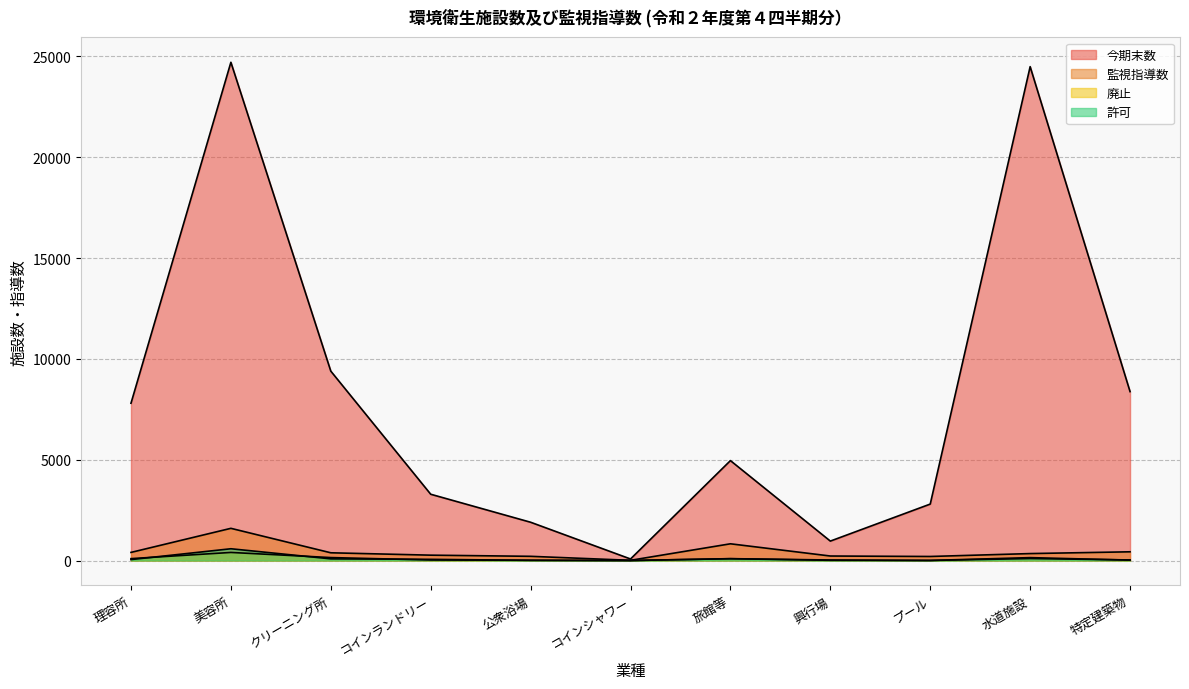

How many times do 許可 and 廃止 cross each other?

7